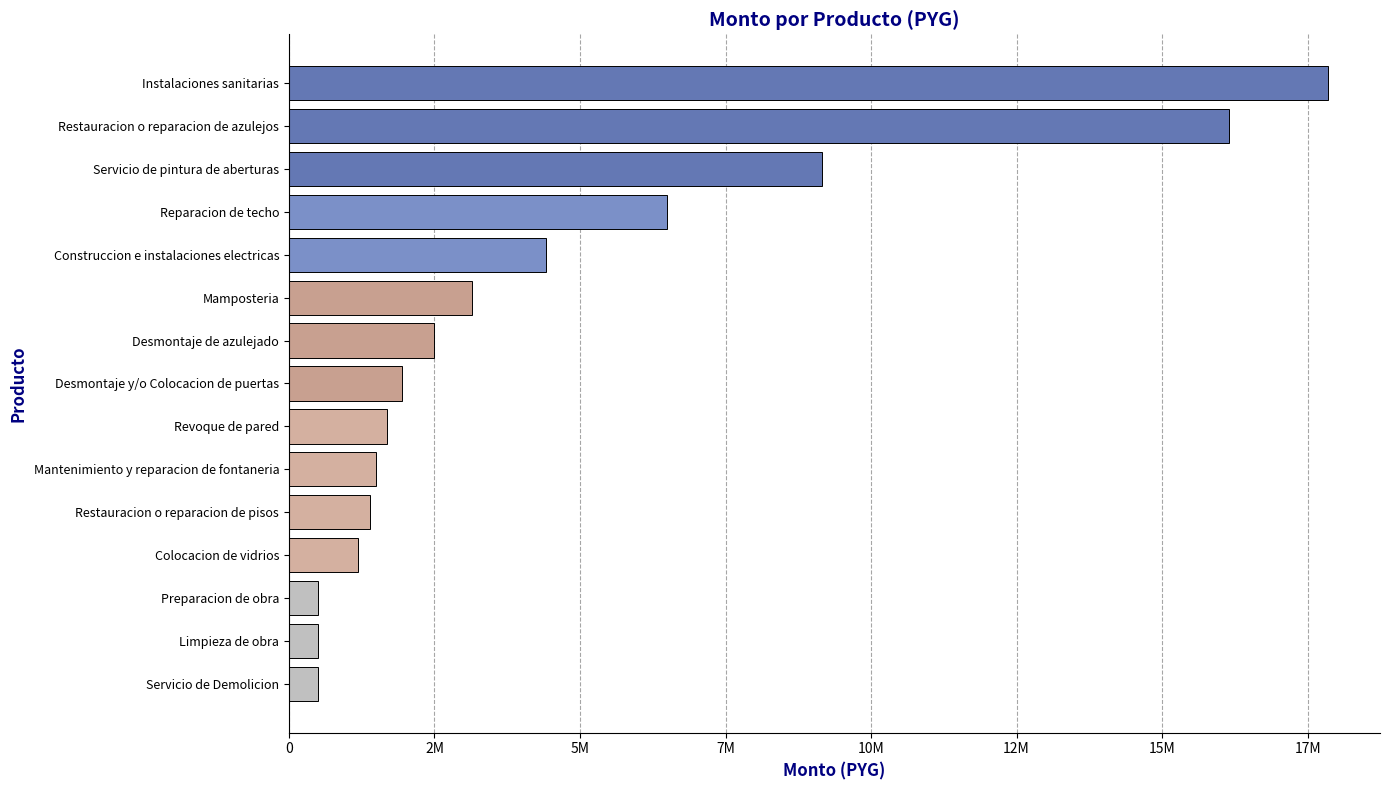

How many bars are there in total?

15